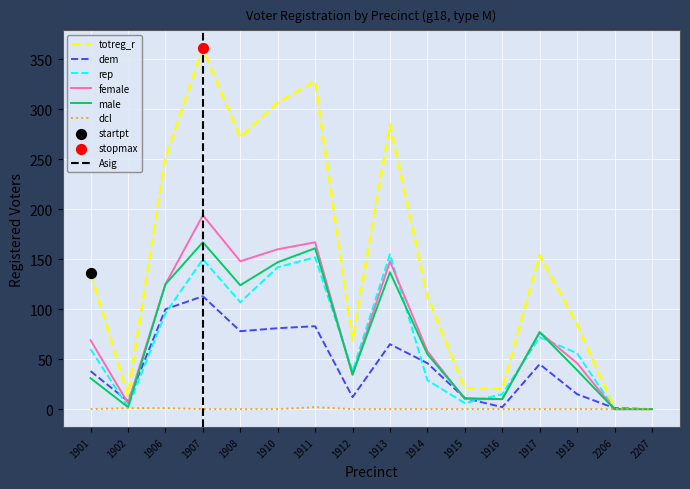

Which series has the widest spread of Y values?

totreg_r